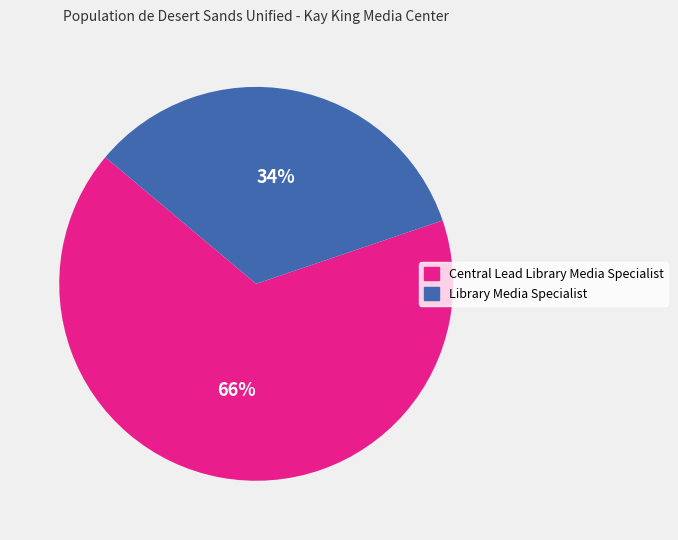

Which slice is the smallest?

Library Media Specialist